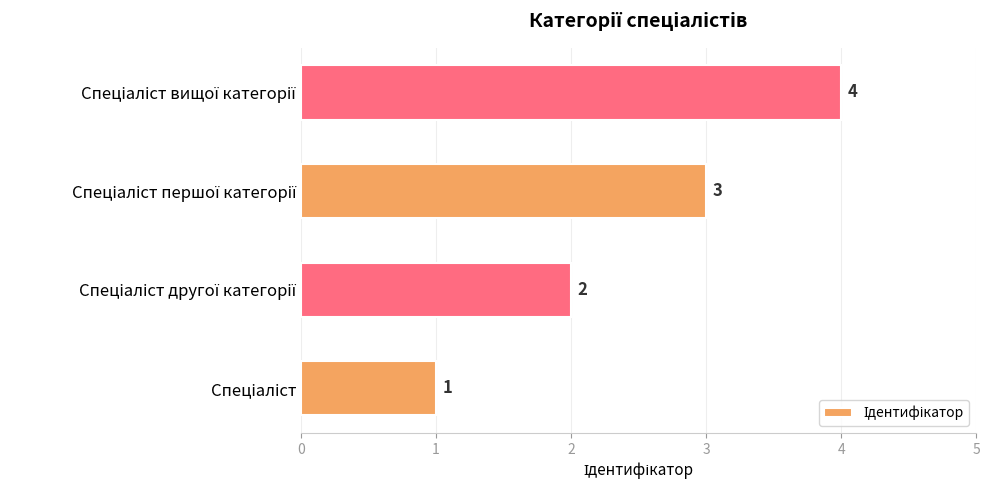

What is the greatest value displayed?

4